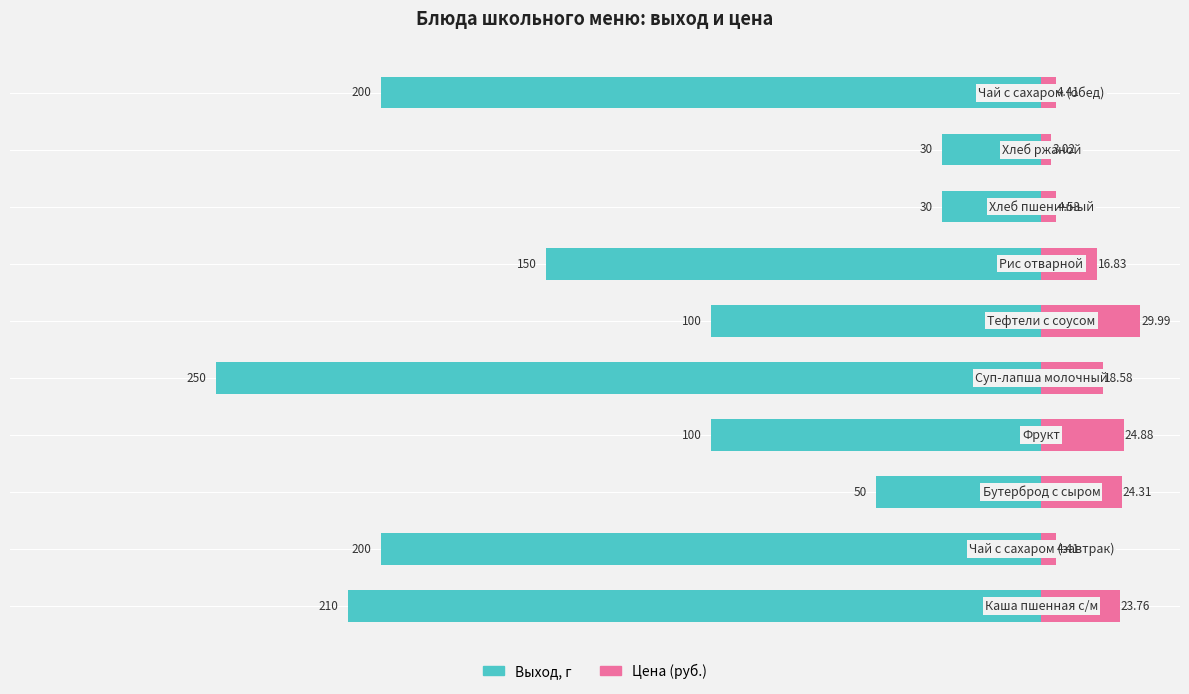

Are the bars horizontal?

Yes